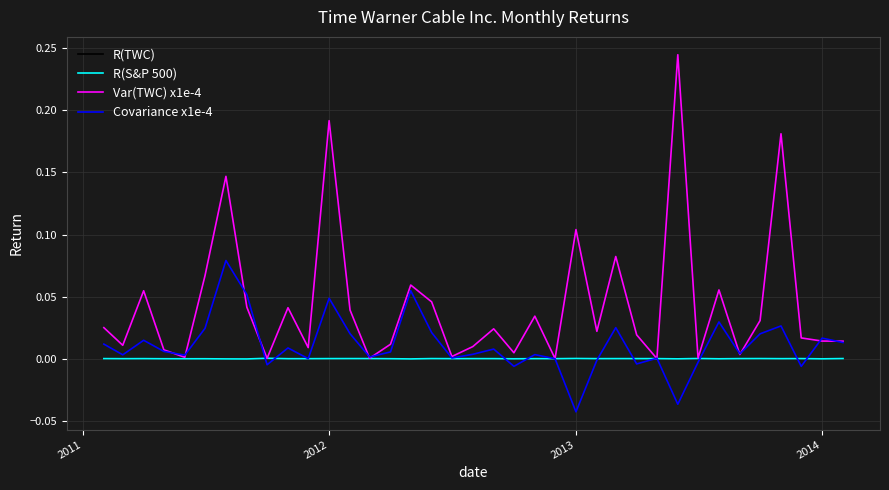

Which series ends up on top after the final intersection of R(S&P 500) and Covariance x1e-4?

Covariance x1e-4